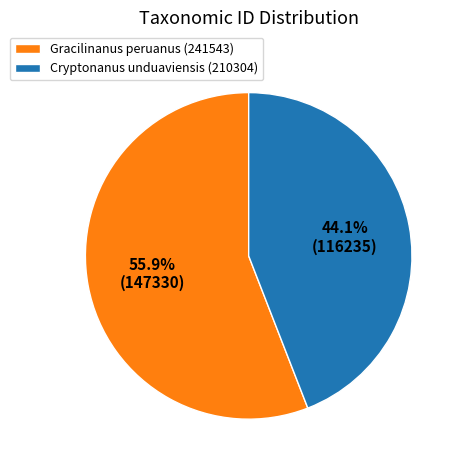

Is there any slice that represents more than half of the pie?

Yes